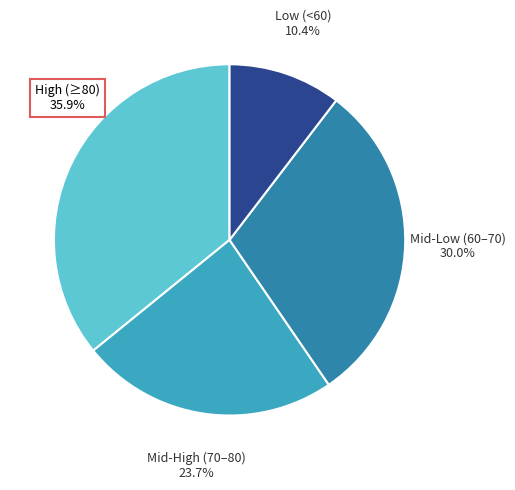

Does Mid-Low (60–70) represent more than half of the total?

No